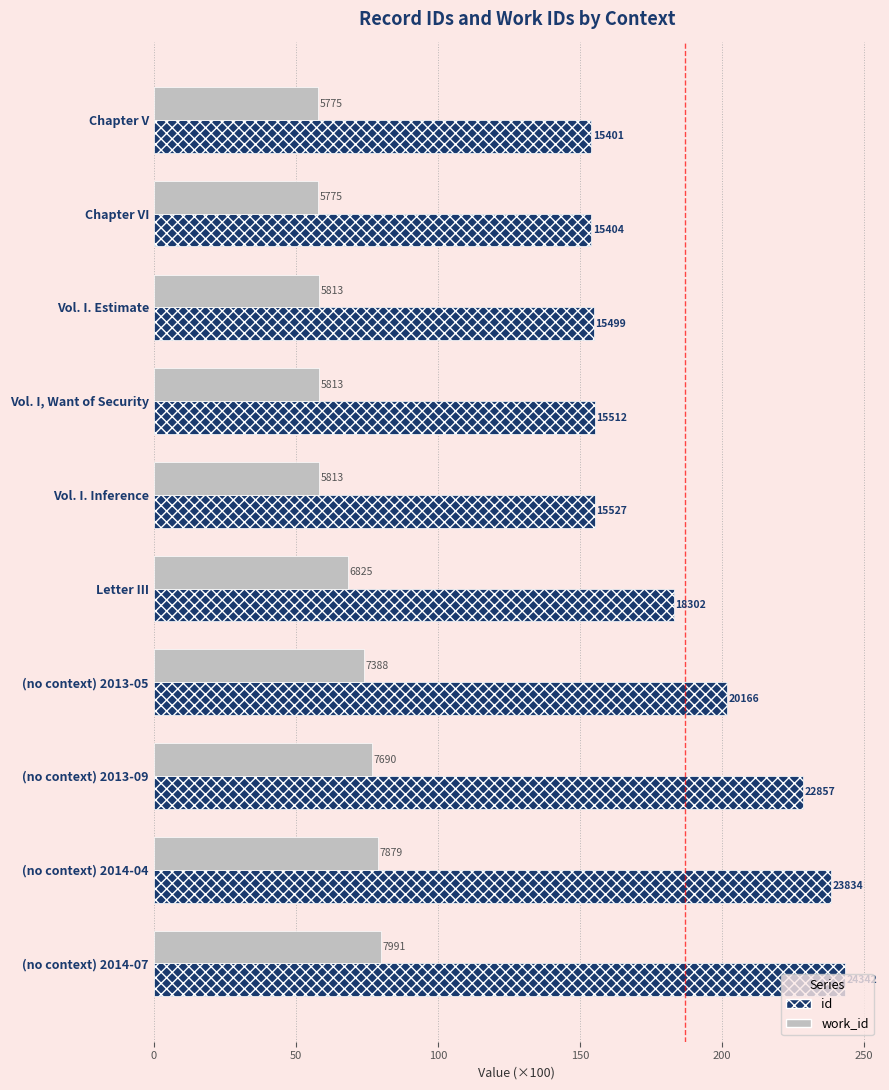

What are all the series names shown in the legend?

id, work_id